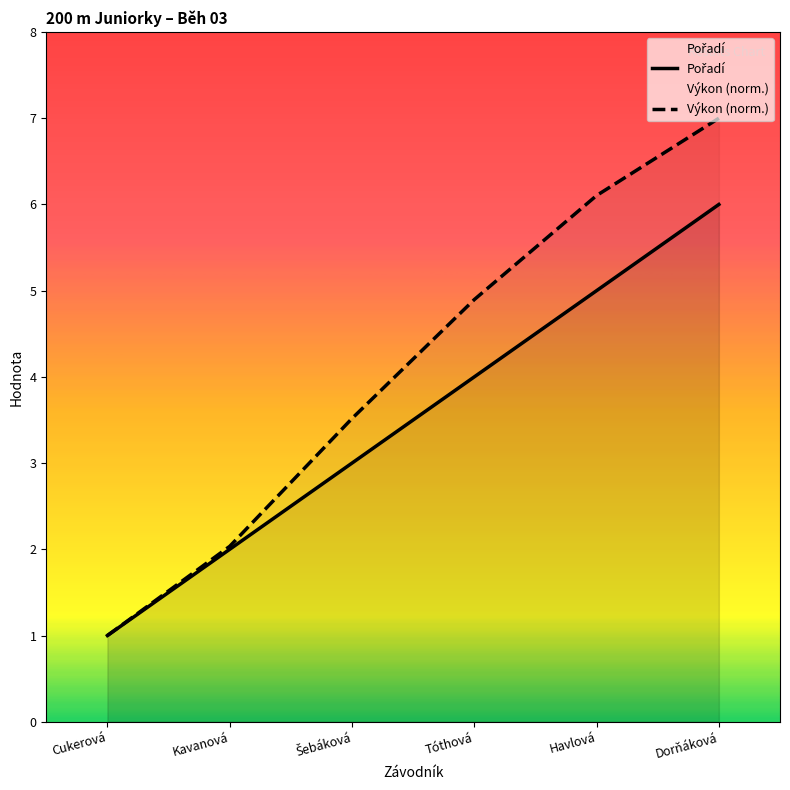

Reading left to right, transcribe all the data shown in this chart.

Pořadí: Cukerová=1.0	Kavanová=2.0	Šebáková=3.0	Tóthová=4.0	Havlová=5.0	Dorňáková=6.0
Výkon (norm.): Cukerová=1.0	Kavanová=2.0	Šebáková=3.5	Tóthová=4.9	Havlová=6.1	Dorňáková=7.0